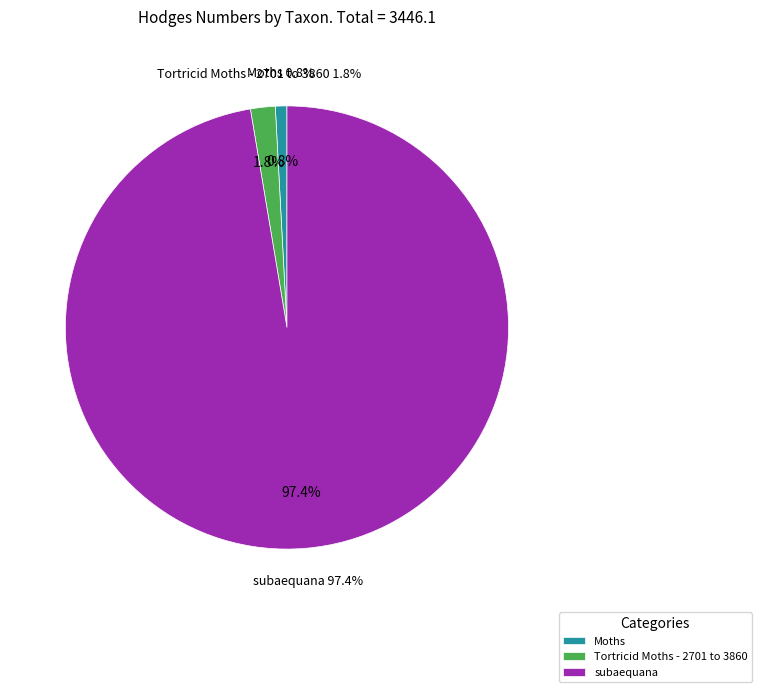

What is the majority slice?

subaequana